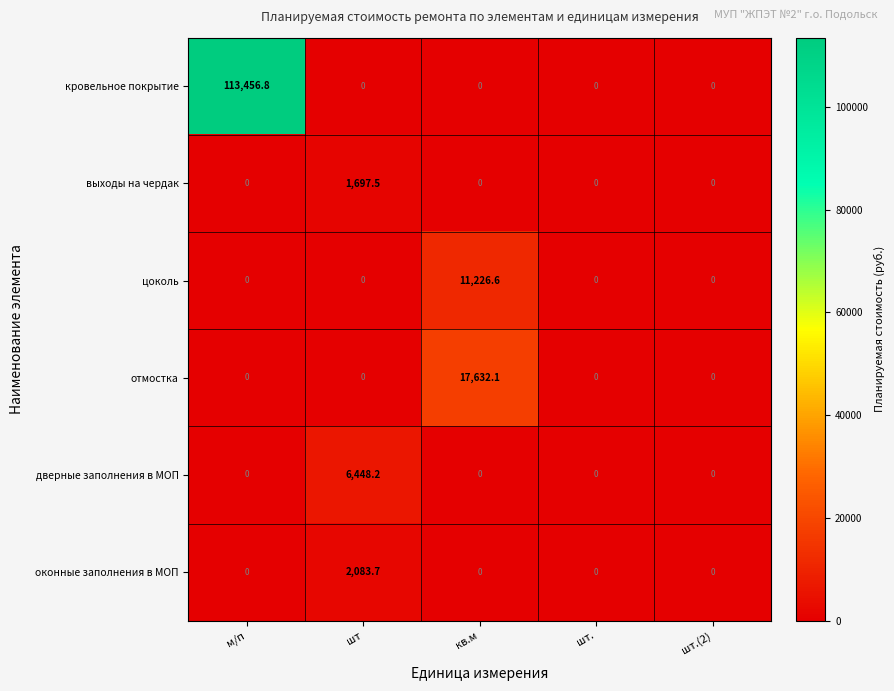

At how many categories does at least one series exceed 94155?

1